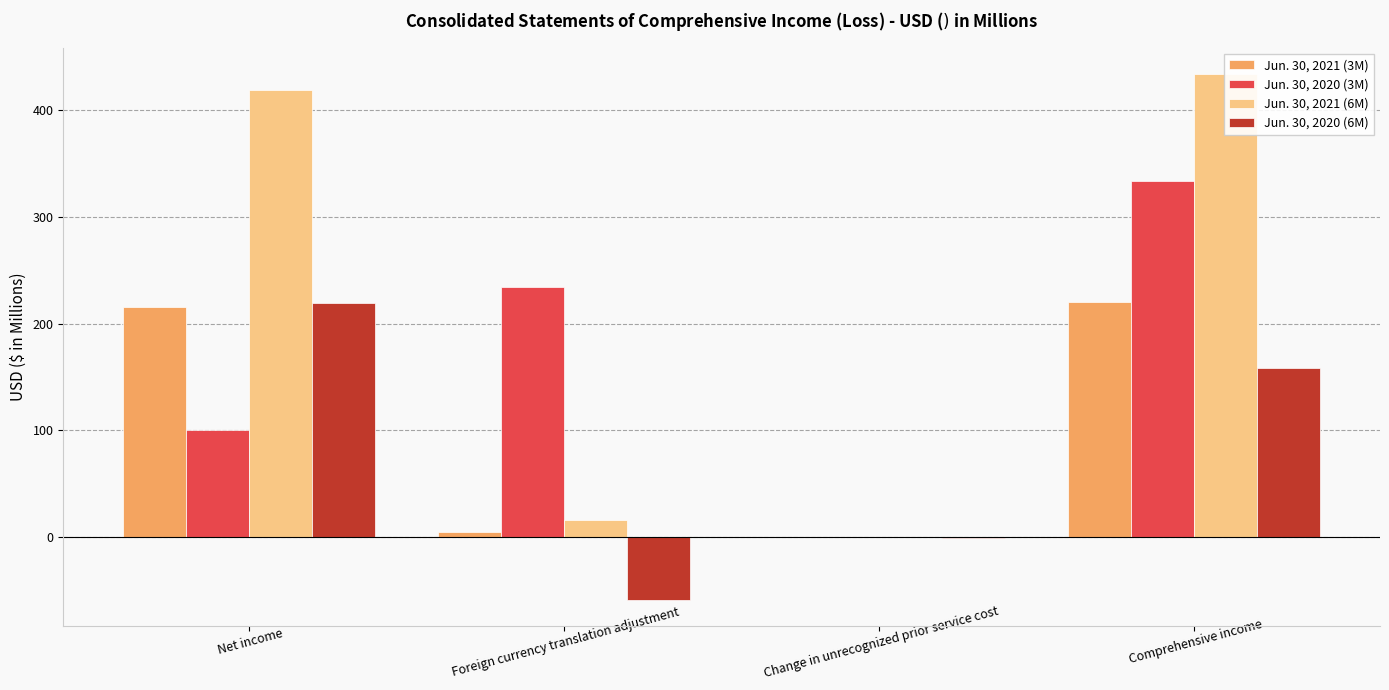

The Jun. 30, 2021 (3M) series shows 335.9 at Net income. True or false?

False